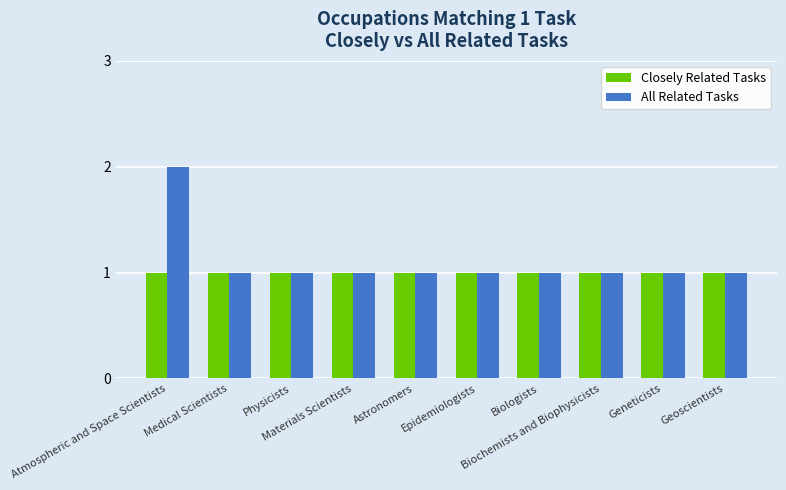

What is the sum of all Closely Related Tasks values?

10